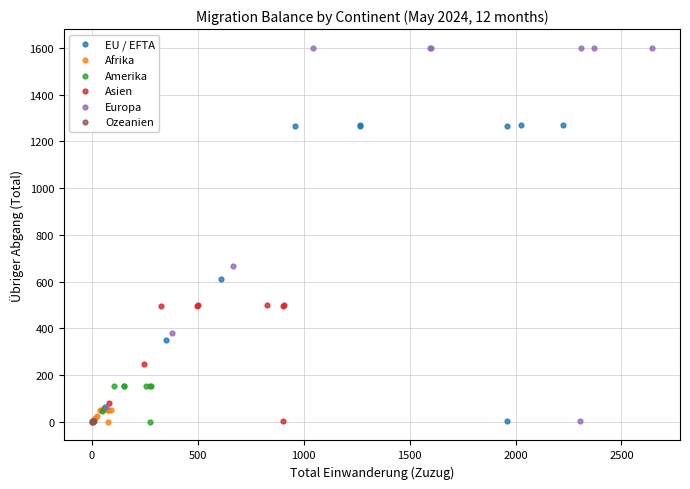

Which series contains the highest Y value?

Europa